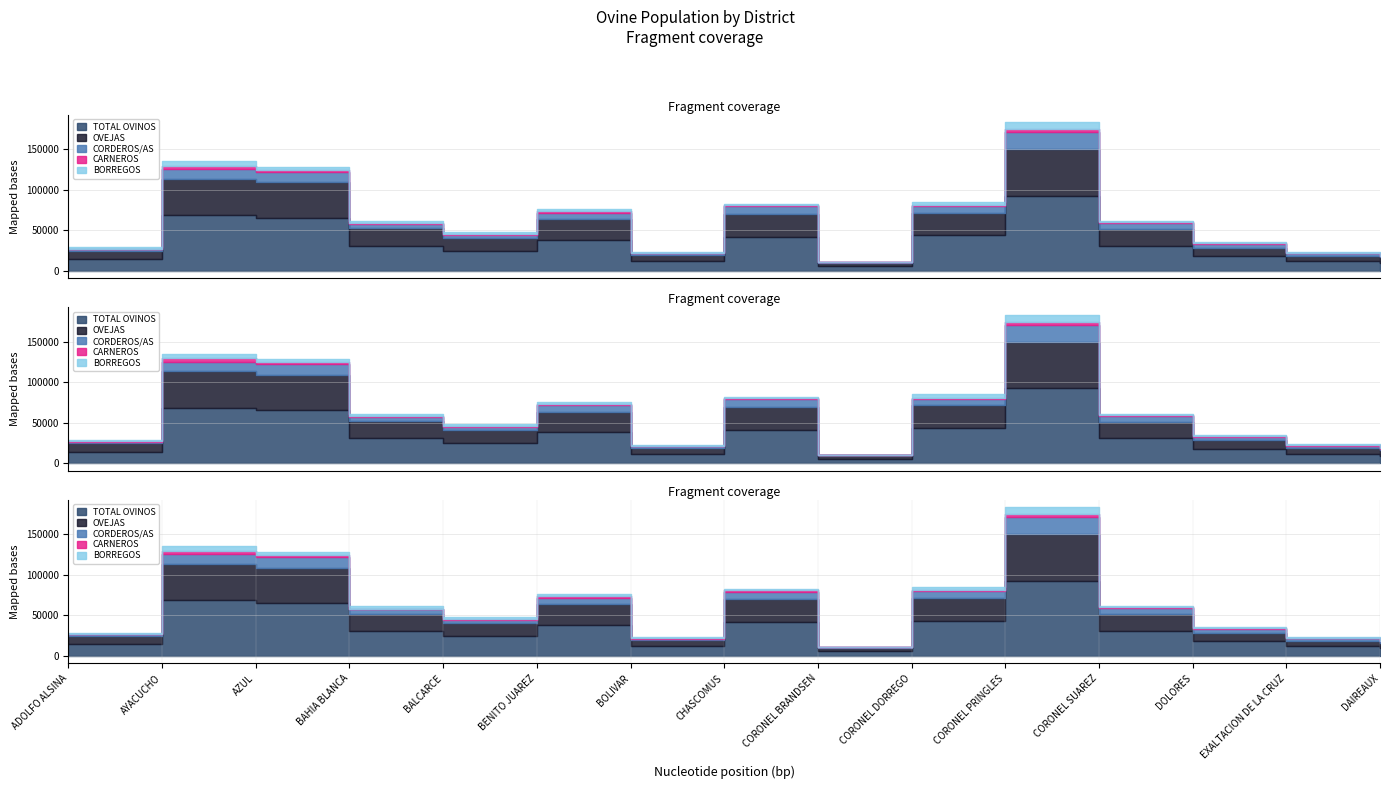

What is the difference between the TOTAL OVINOS values at BOLIVAR and CORONEL PRINGLES?

80945